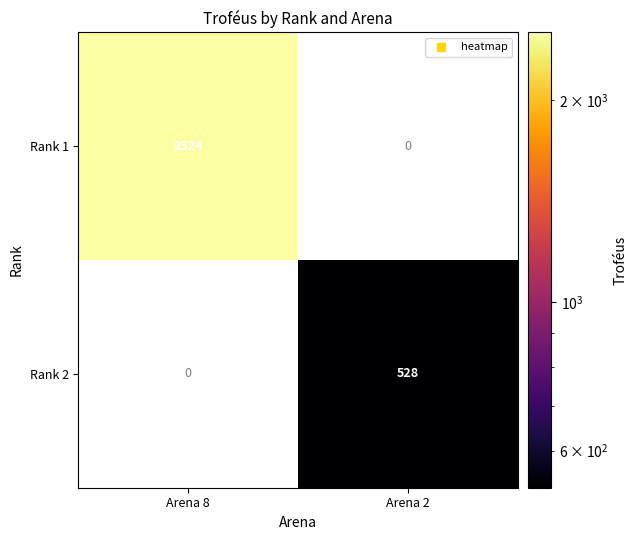

Is it true that Rank 2 equals 778 at Arena 2?

False